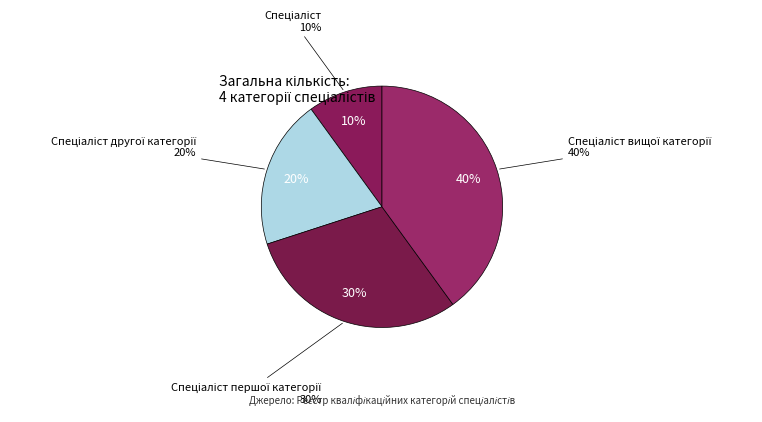

To the nearest percent, what portion does Спеціаліст represent?

10%